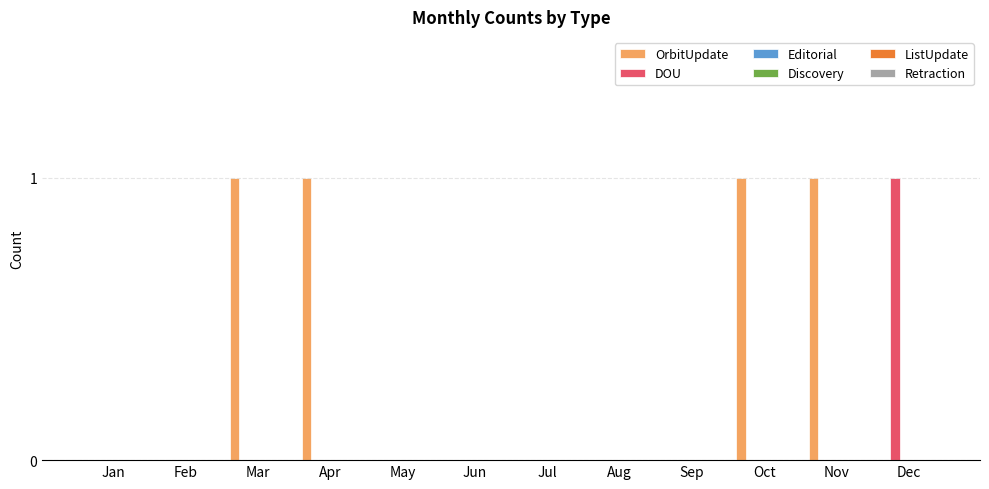

What is the sum of all OrbitUpdate values?

4